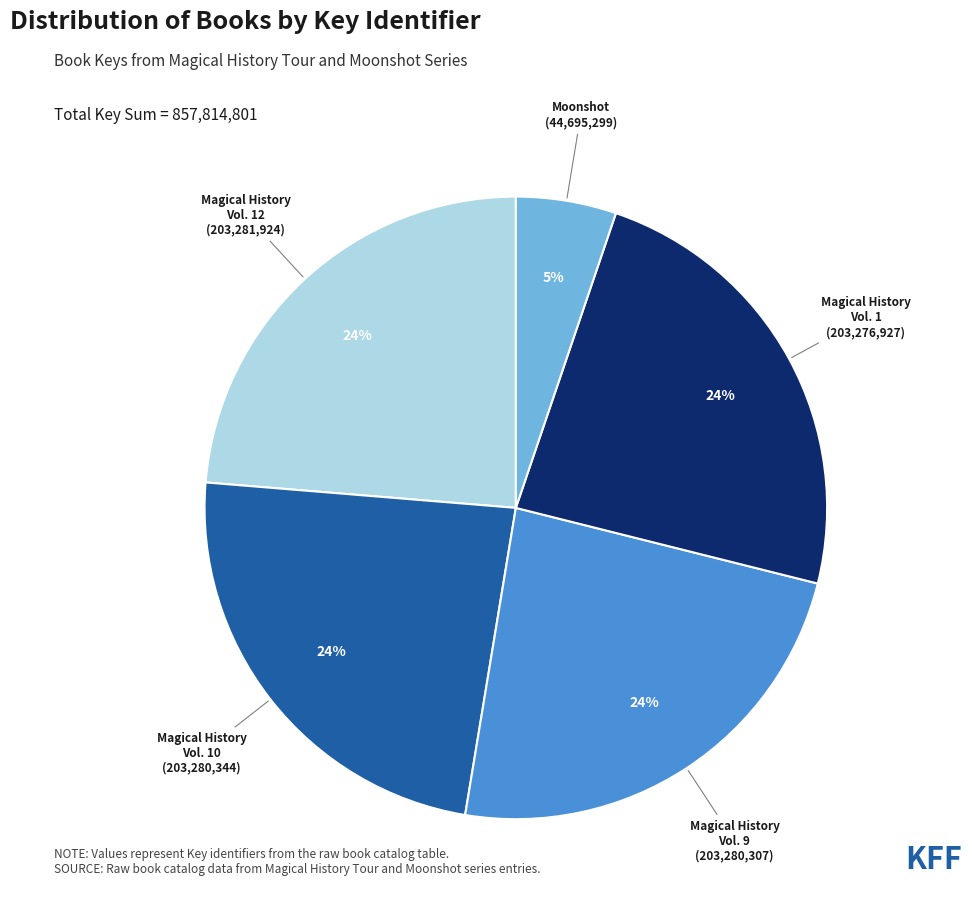

Is there a majority slice in this chart?

No